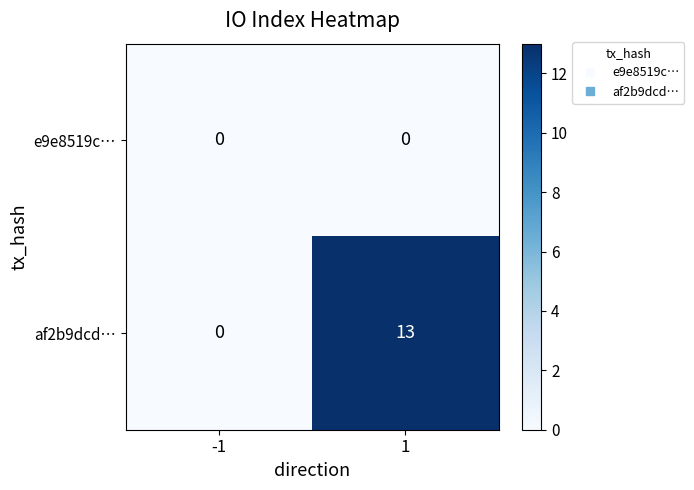

Rank the series by their average value, from highest to lowest.

af2b9dcd…, e9e8519c…